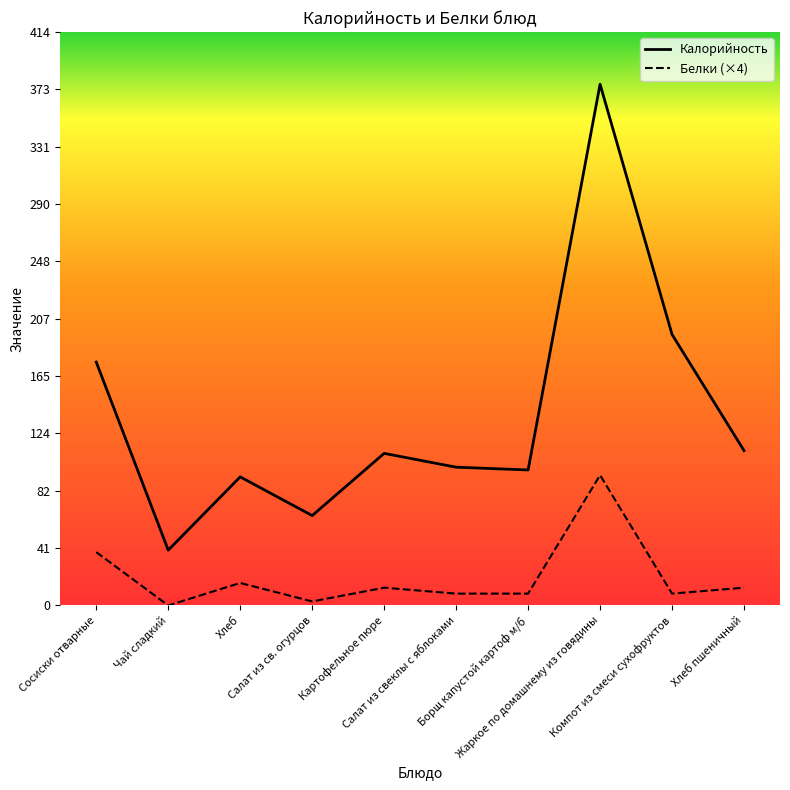

At which label does Белки (×4) reach its minimum?

Чай сладкий